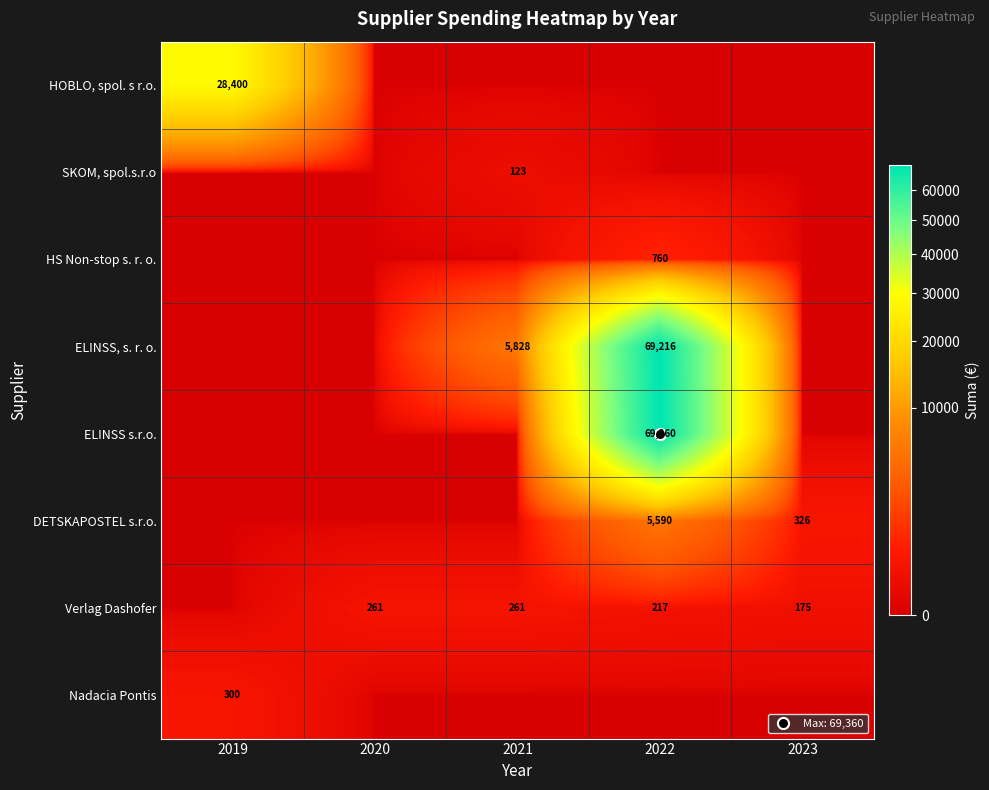

At which category is the sum across all series the highest?

2022